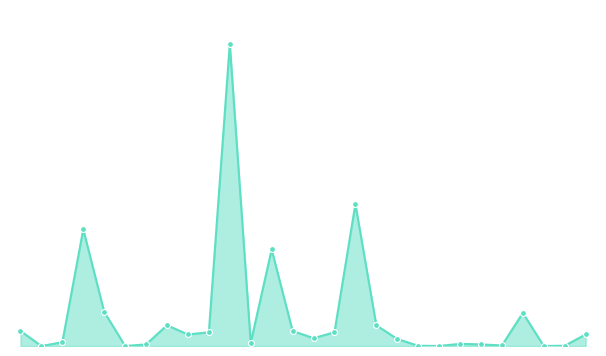

Does the chart have visible grid lines?

No